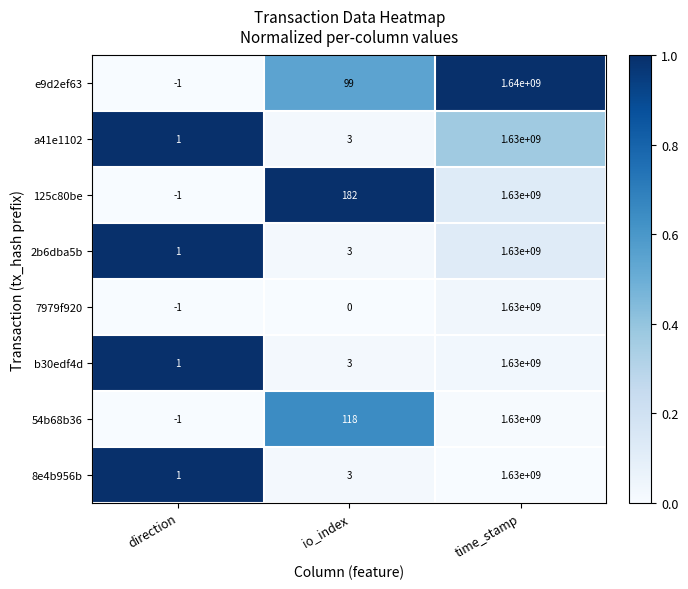

At how many categories does at least one series exceed 0?

3